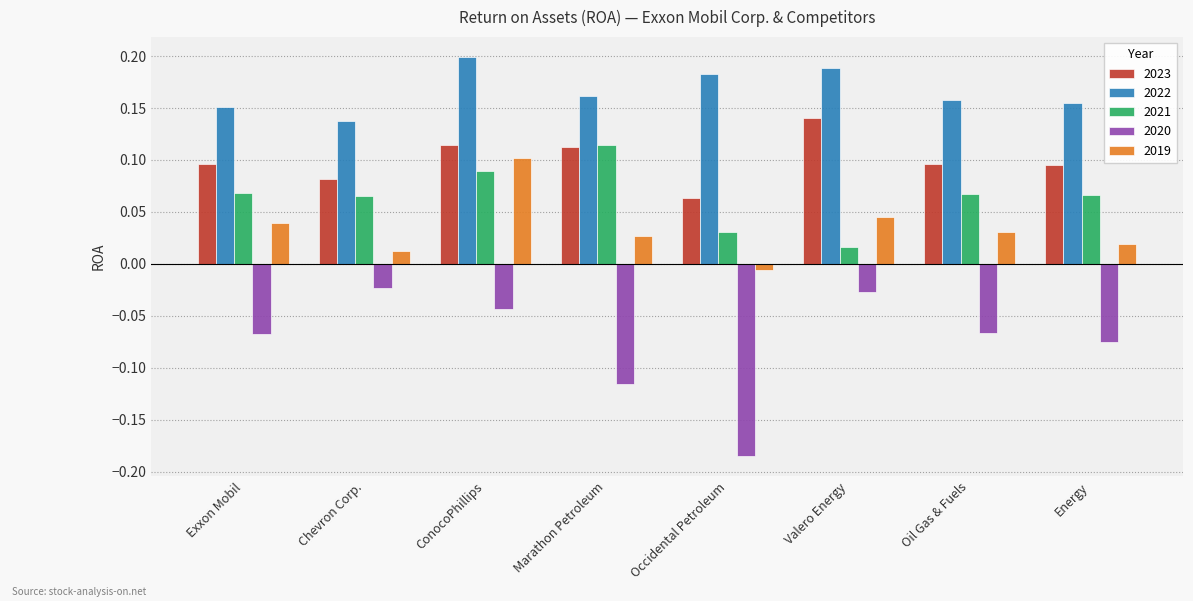

What is the label of the 6th bar from the right?

ConocoPhillips